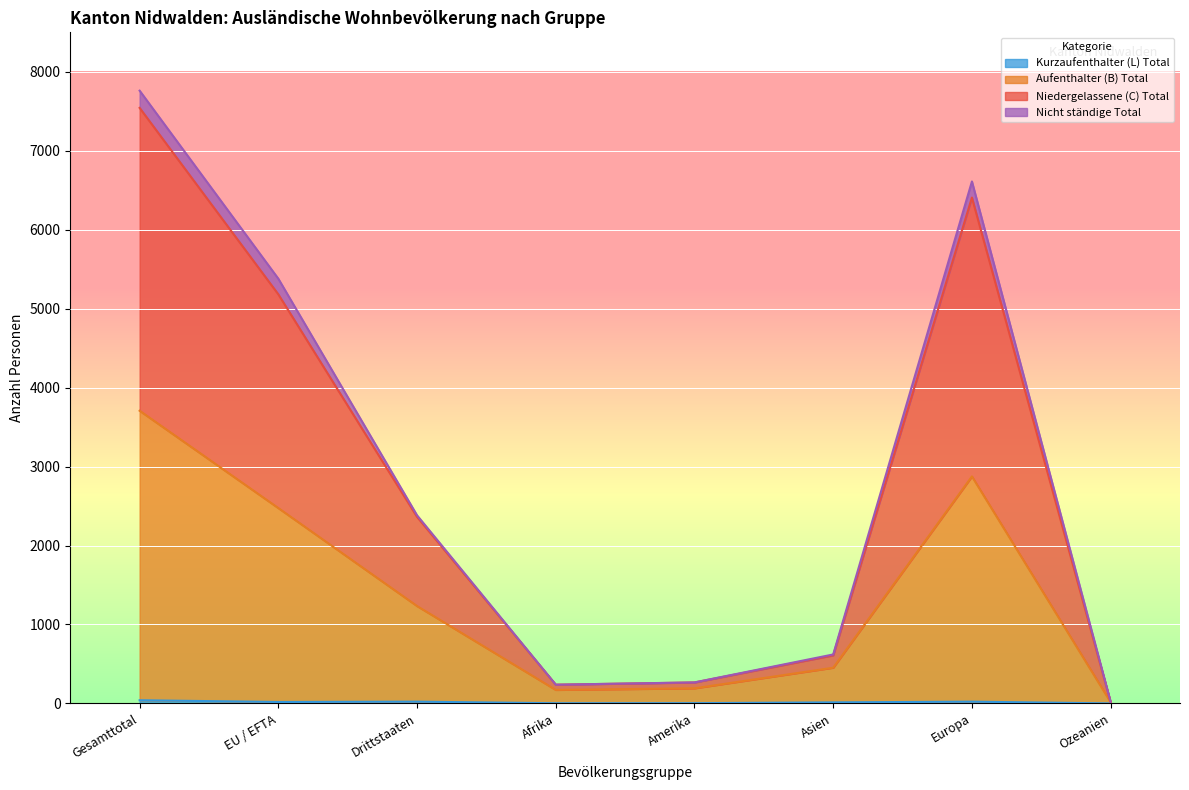

Between Amerika and Asien, which is larger?

Asien